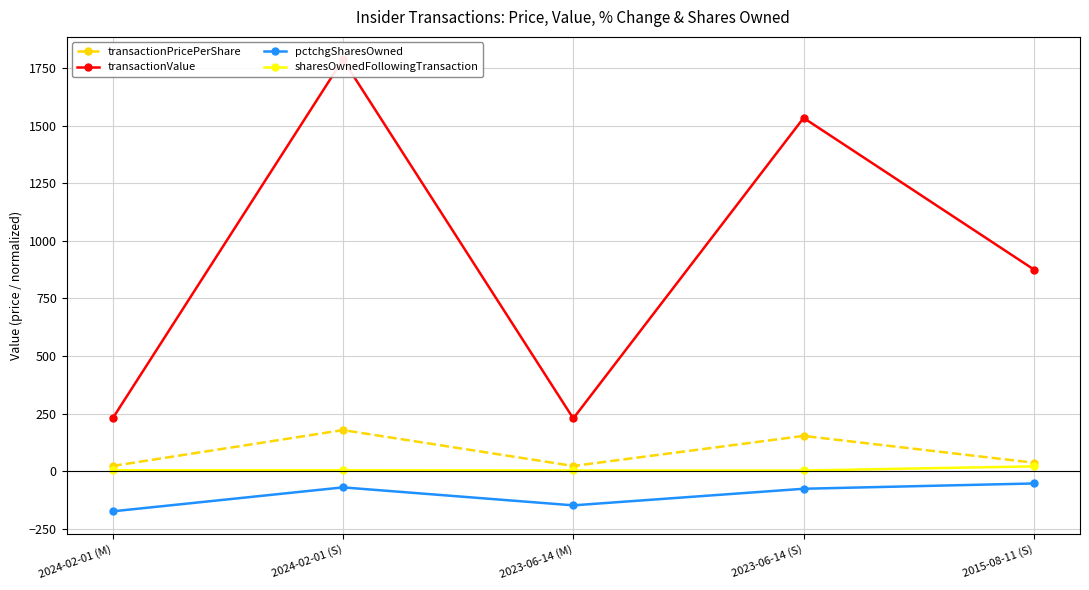

Reading right to left, transcribe all the data shown in this chart.

transactionPricePerShare: 2015-08-11 (S)=37.0	2023-06-14 (S)=153.3	2023-06-14 (M)=22.9	2024-02-01 (S)=178.7	2024-02-01 (M)=22.9
transactionValue: 2015-08-11 (S)=875.3	2023-06-14 (S)=1533.2	2023-06-14 (M)=229.1	2024-02-01 (S)=1786.8	2024-02-01 (M)=229.1
pctchgSharesOwned: 2015-08-11 (S)=-53.0	2023-06-14 (S)=-76.0	2023-06-14 (M)=-148.0	2024-02-01 (S)=-70.0	2024-02-01 (M)=-174.0
sharesOwnedFollowingTransaction: 2015-08-11 (S)=21.2	2023-06-14 (S)=3.2	2023-06-14 (M)=3.2	2024-02-01 (S)=4.3	2024-02-01 (M)=4.3